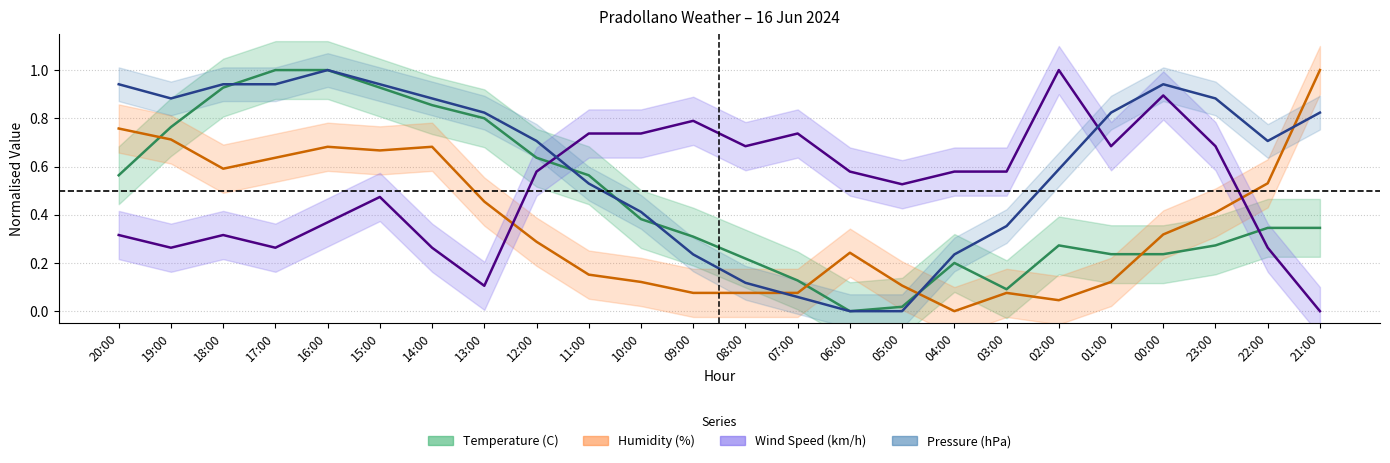

What is the total value across all series at 11:00?

2.0